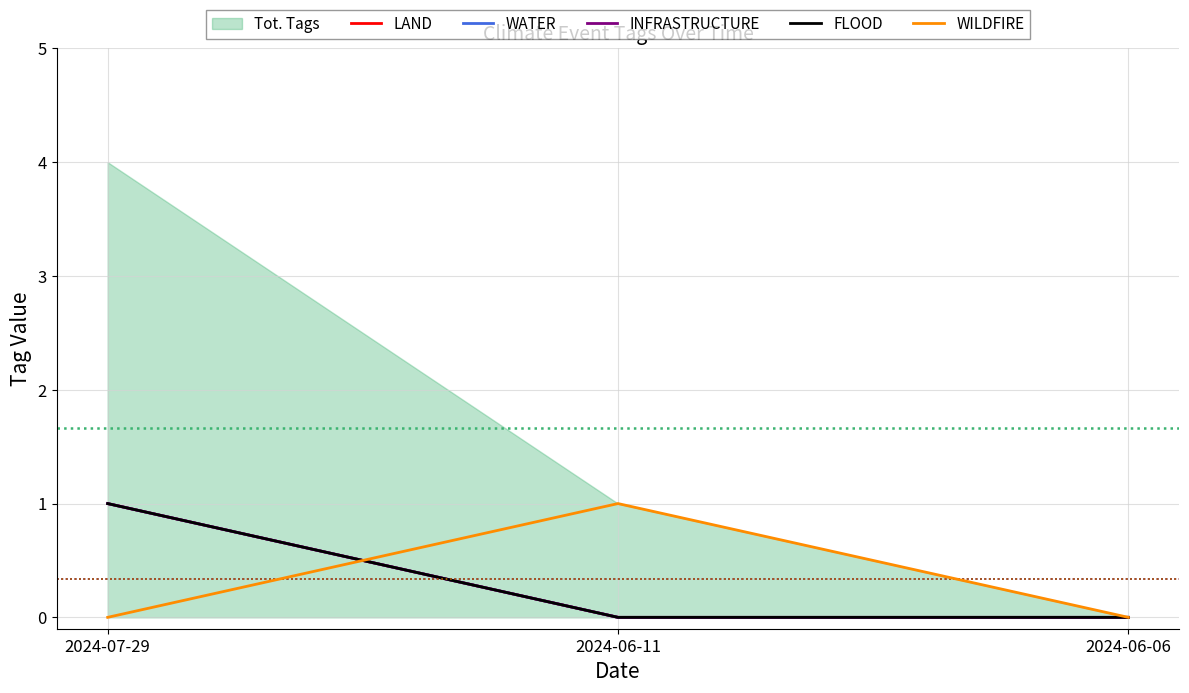

Count the number of categories in the chart.

3